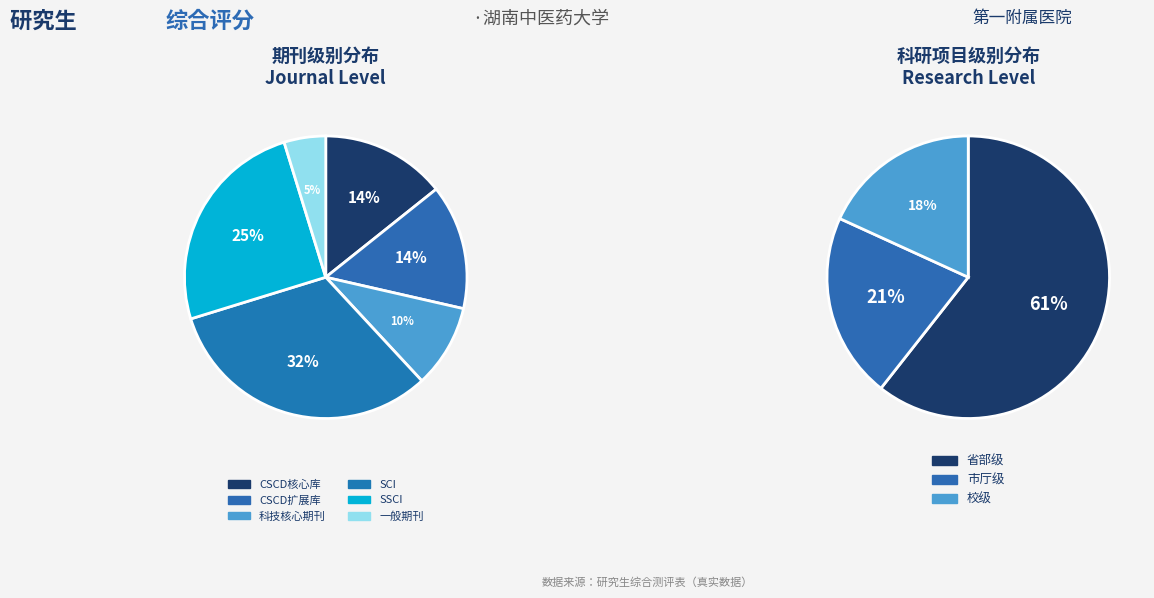

How many segments does this pie chart have?

9